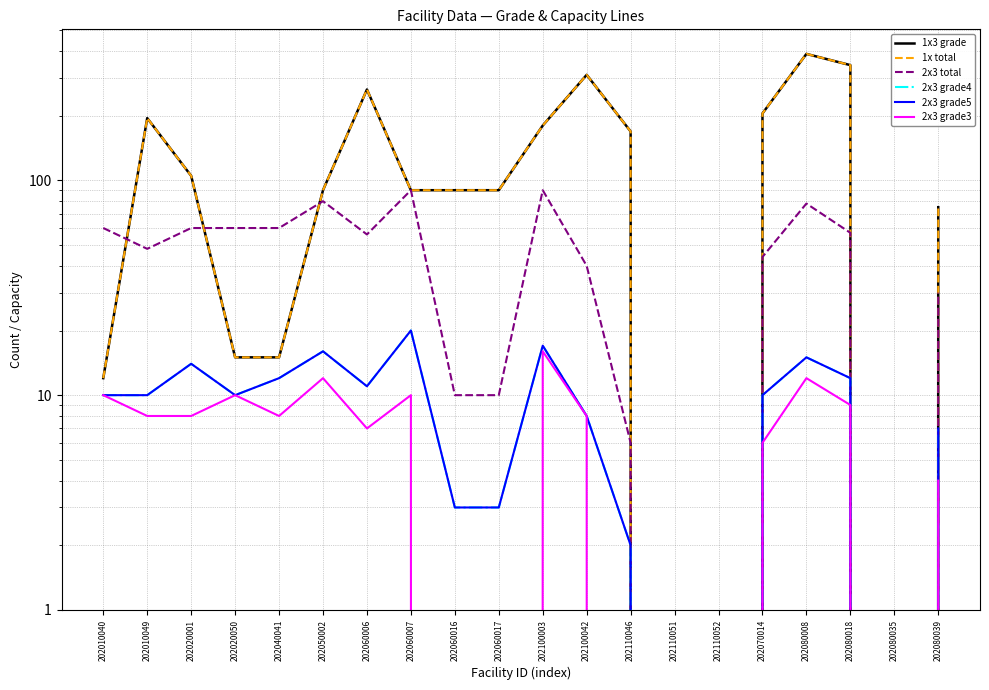

True or false: 2x3 grade5 and 1x3 grade cross at least once.

False